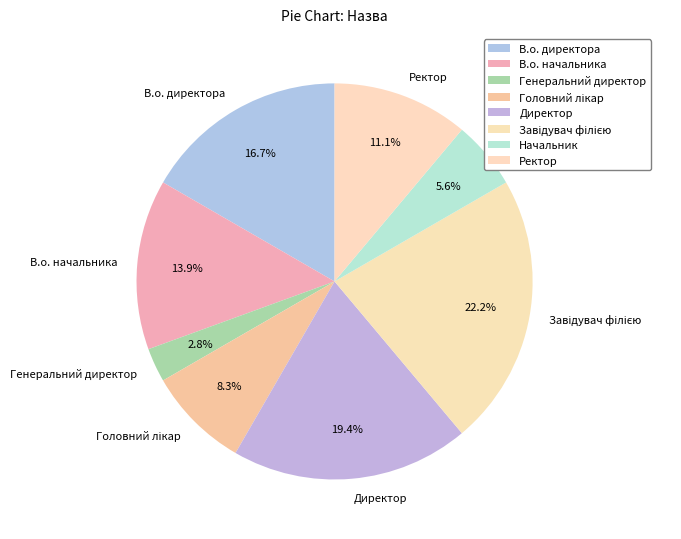

How many segments does this pie chart have?

8